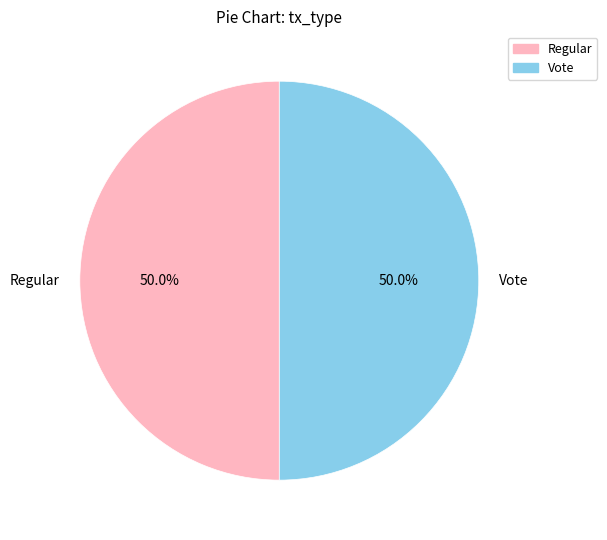

What is the ratio of the value at Regular to the value at Vote?

1.0